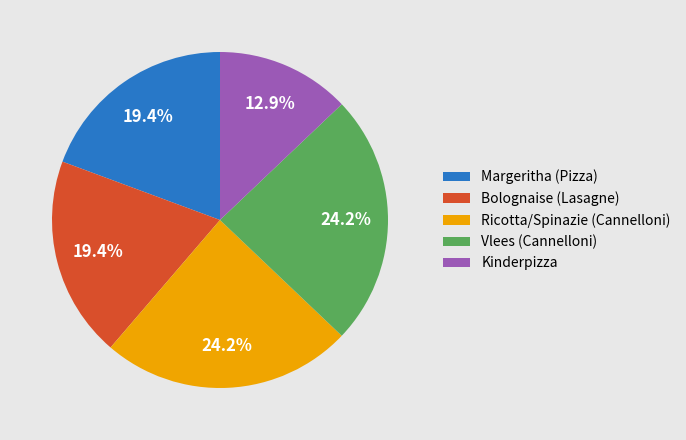

How many slices are in this pie chart?

5